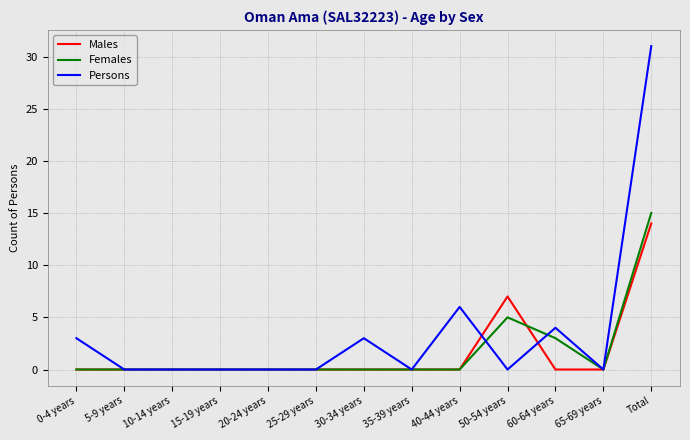

What is the spread (max minus min) of values at 50-54 years?

7